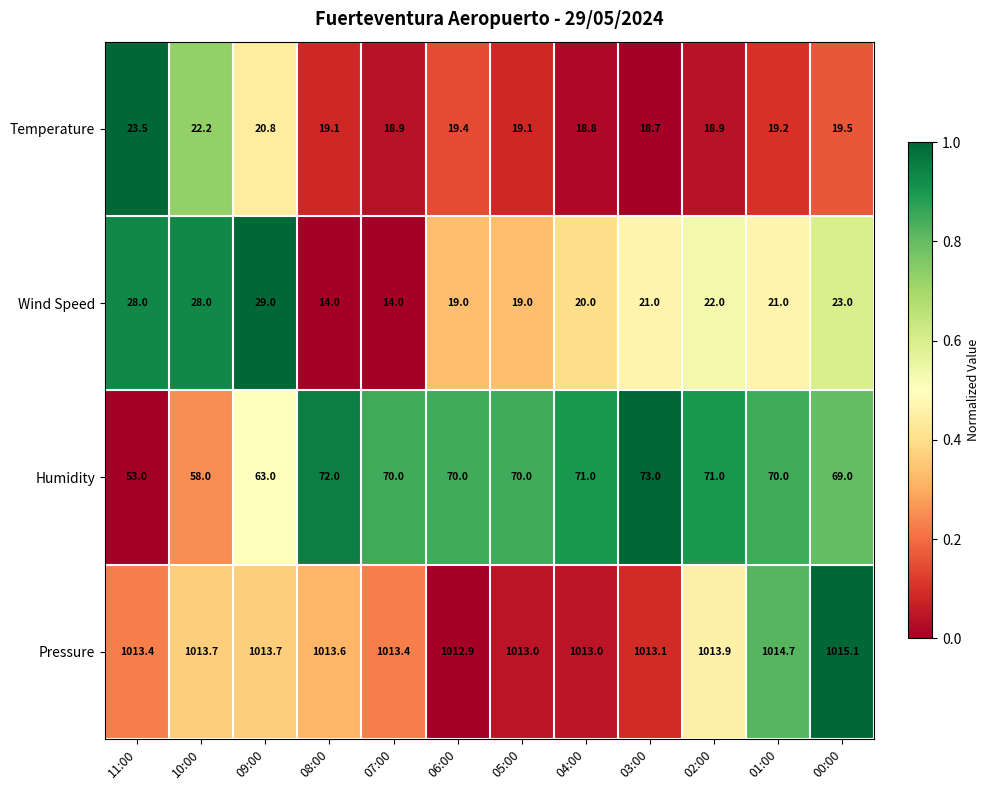

Which series has the largest range (max minus min)?

Humidity